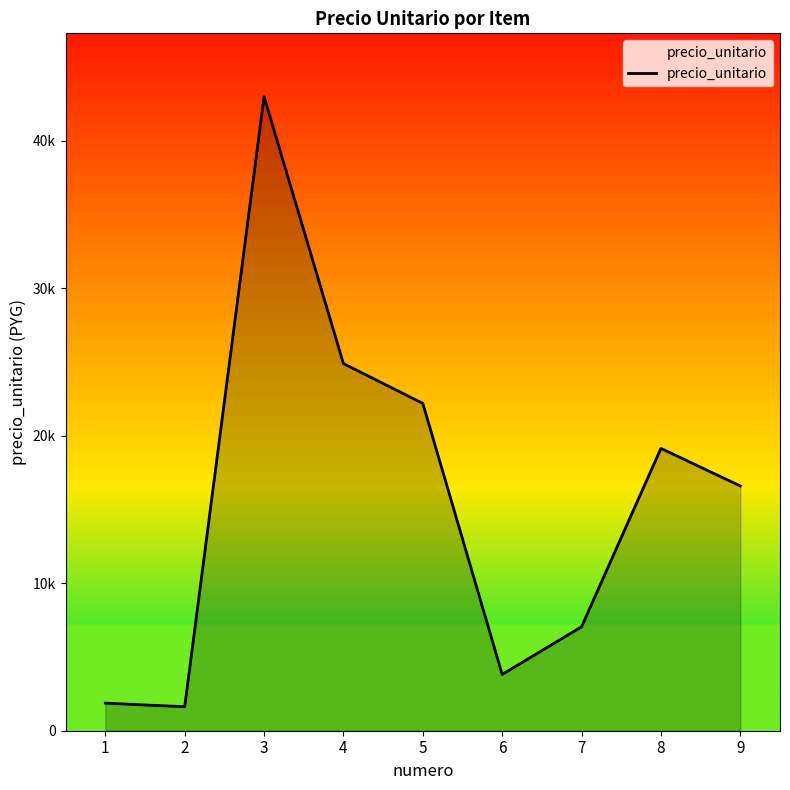

Does the chart have visible grid lines?

No